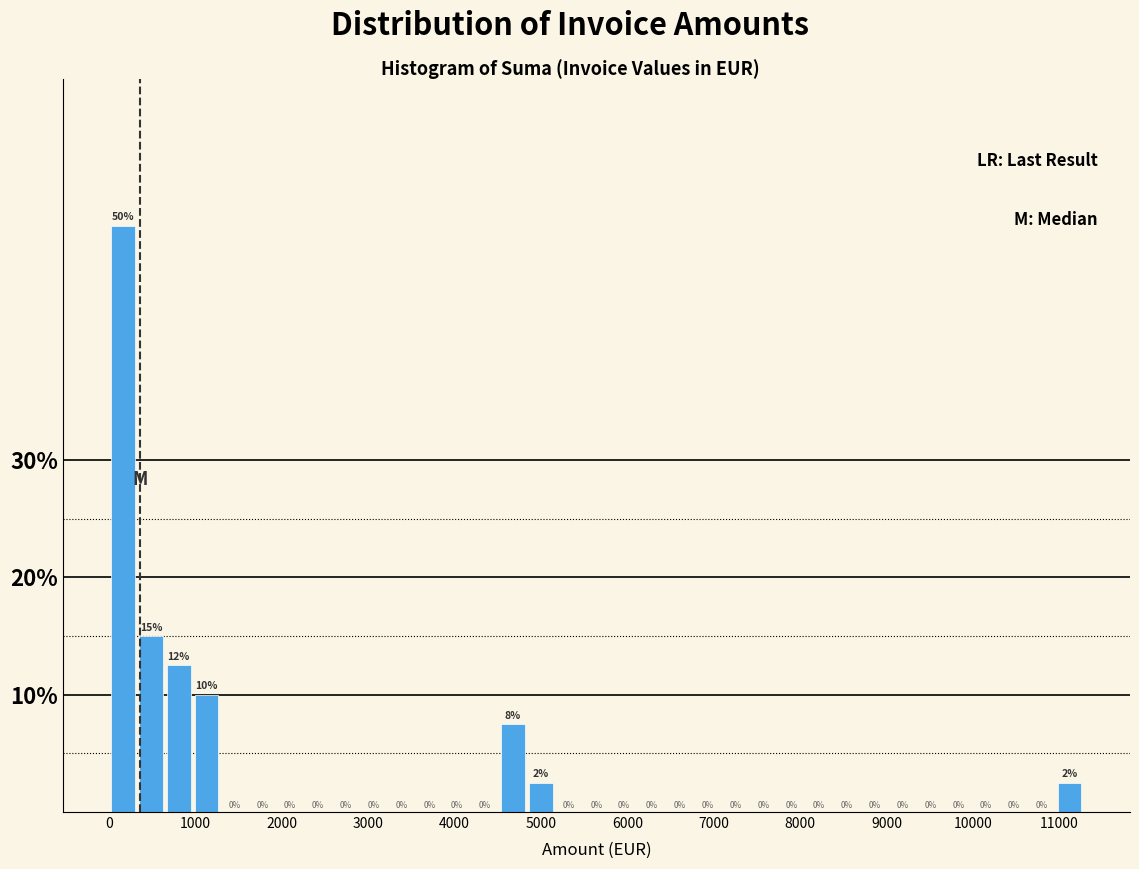

Around what value on the x-axis is the tallest bar? Give the approximate position of its centre, as read against the axis.

200